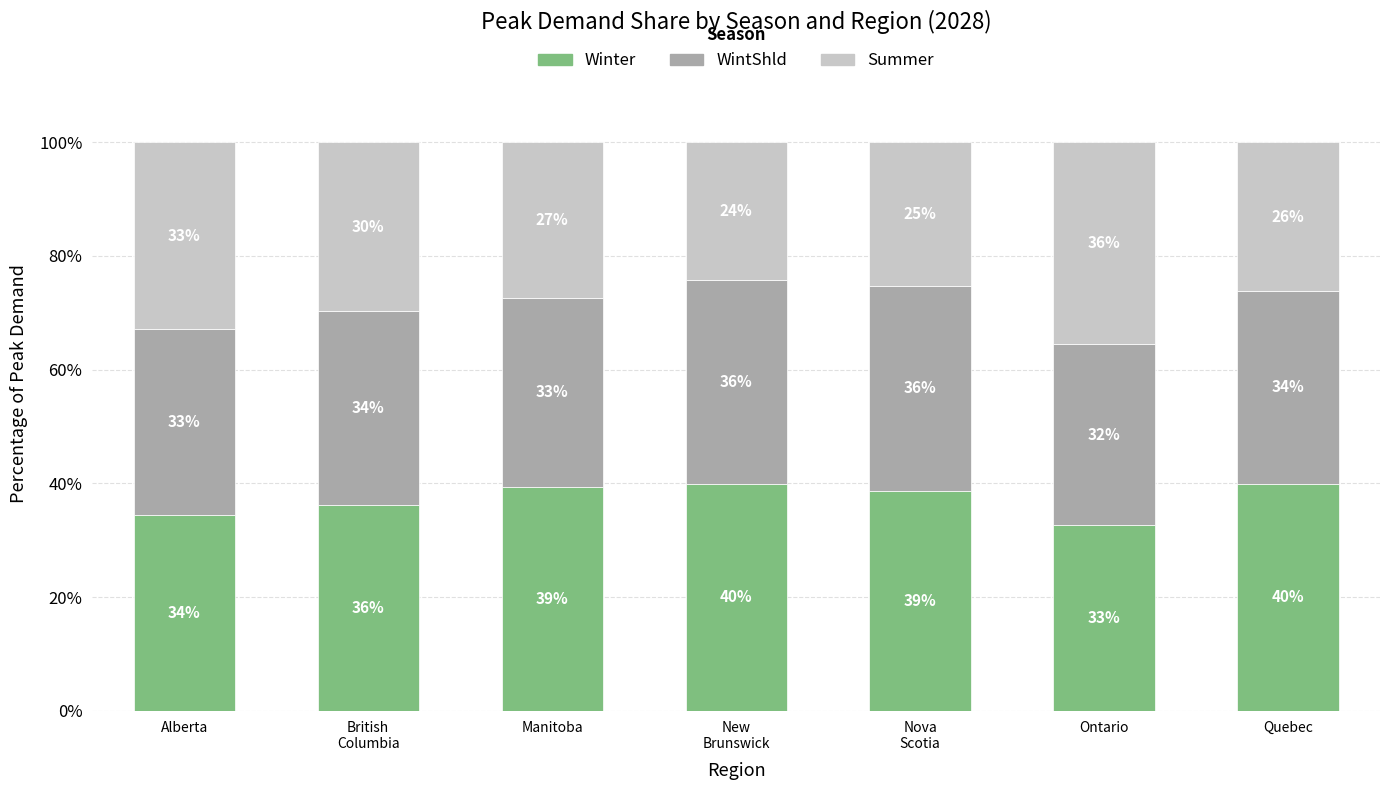

What is the highest value of the Winter series?

39.9